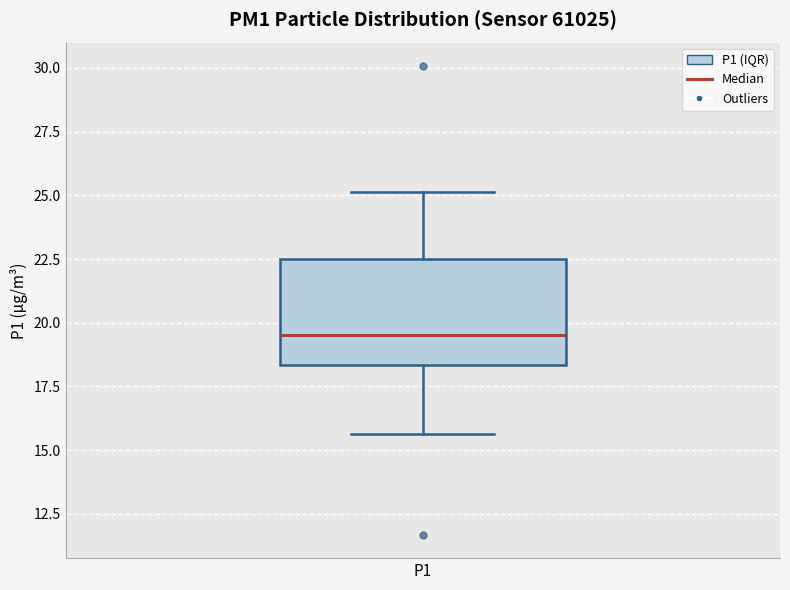

Transcribe this box plot: give where the median line is, the range the box spans, and where the two whiskers end, as read against the y-axis. The values are not printed on the chart, so give them approximately, as read against the axis.

median 19.5, box 18.5 to 22.5, whiskers 15.5 to 25.0